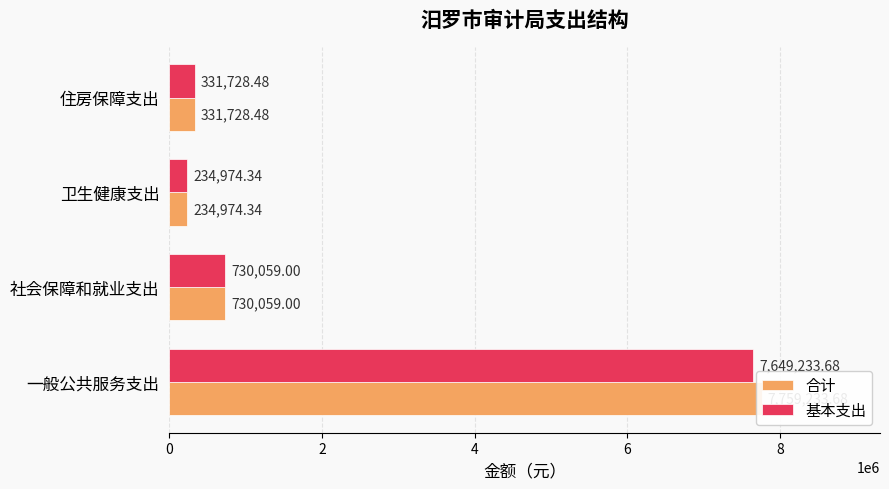

What is the difference between the 合计 values at 一般公共服务支出 and 社会保障和就业支出?

7029174.7